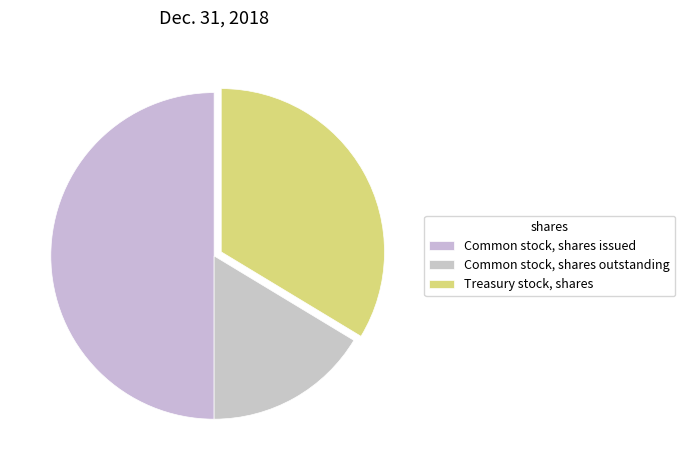

To the nearest percent, what is the average slice percentage?

33%